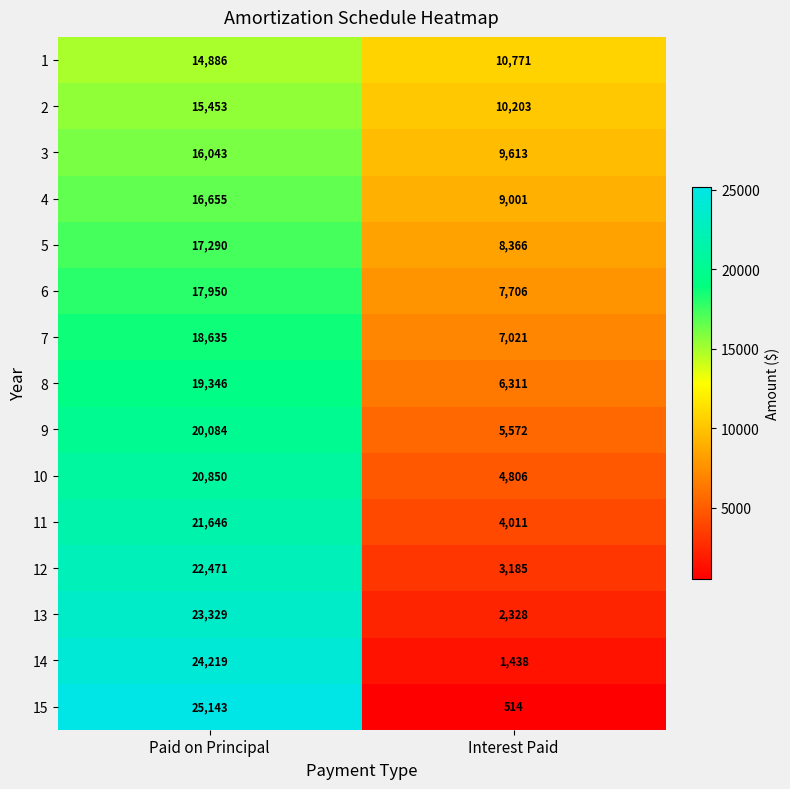

At how many categories does at least one series exceed 23036?

1